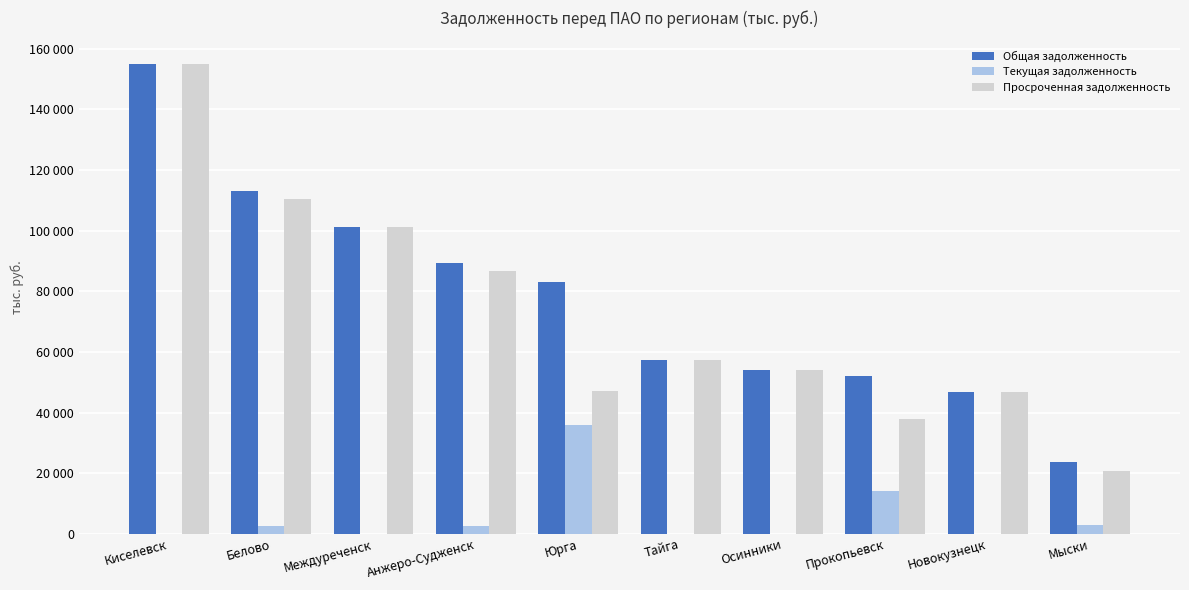

What are all the series names shown in the legend?

Общая задолженность, Текущая задолженность, Просроченная задолженность